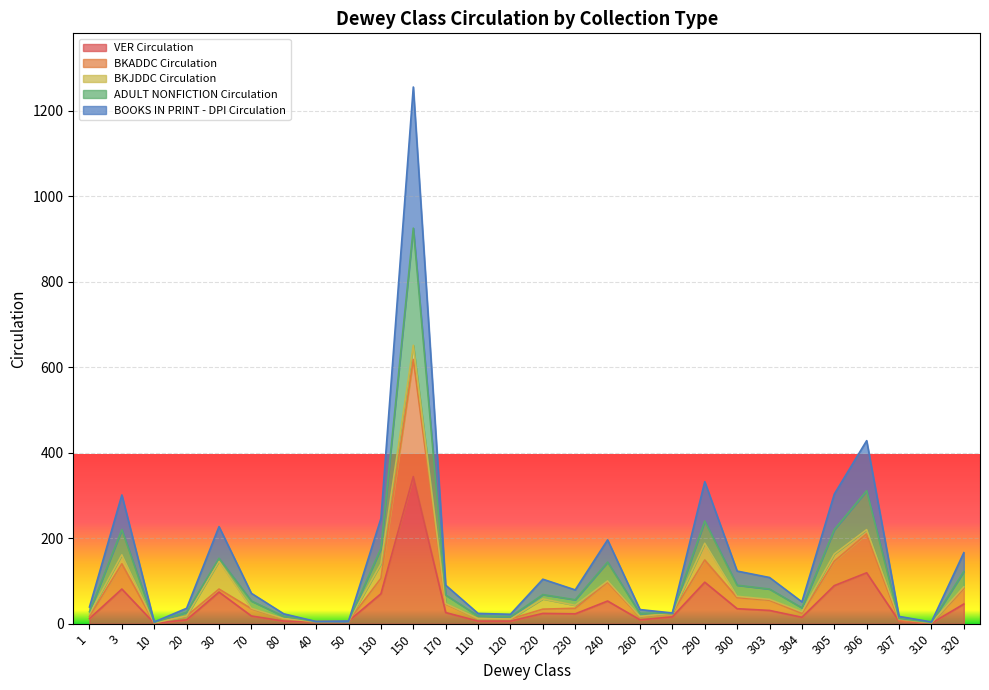

What are all the series names shown in the legend?

VER Circulation, BKADDC Circulation, BKJDDC Circulation, ADULT NONFICTION Circulation, BOOKS IN PRINT - DPI Circulation